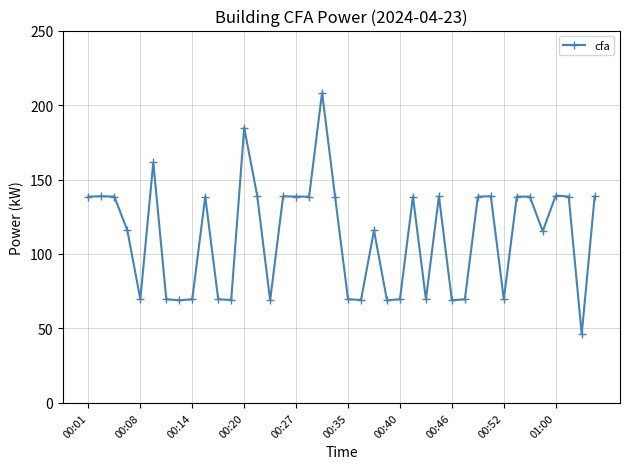

What is the smallest value displayed?

46.2